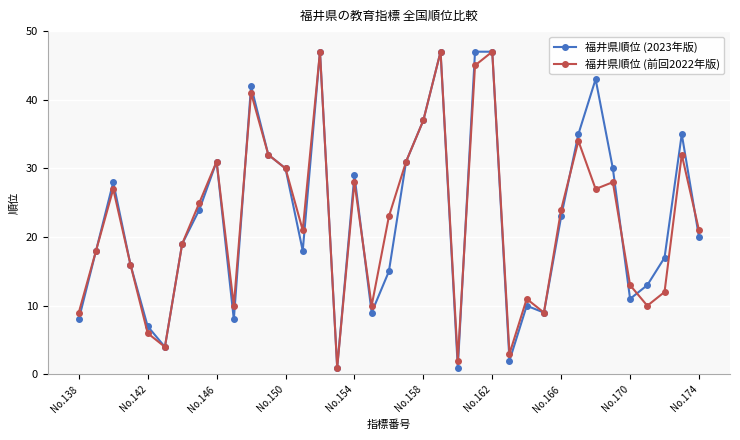

True or false: 福井県順位 (前回2022年版) has more than 0 points higher than both neighbors.

True